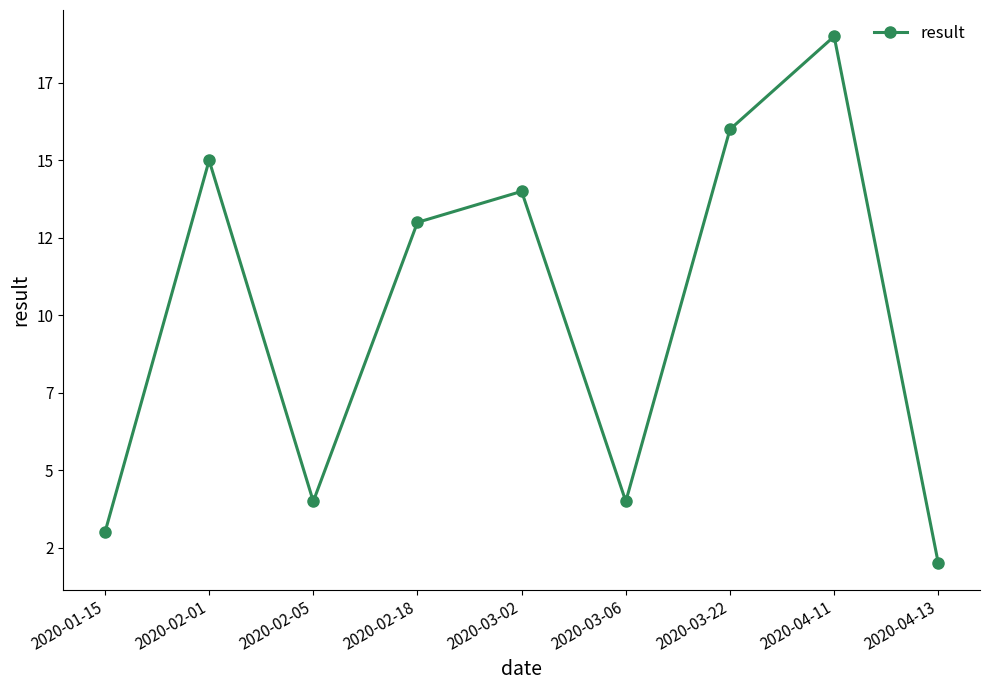

List the labels in order of value, largest first.

2020-04-11, 2020-03-22, 2020-02-01, 2020-03-02, 2020-02-18, 2020-02-05, 2020-03-06, 2020-01-15, 2020-04-13